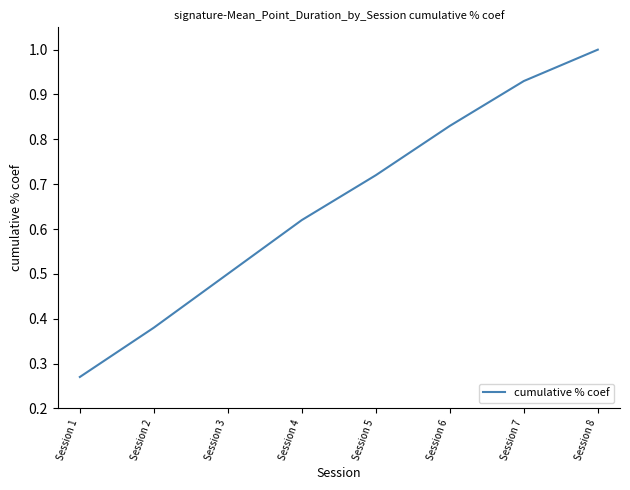

True or false: the data has more than 0 interior local peaks.

False